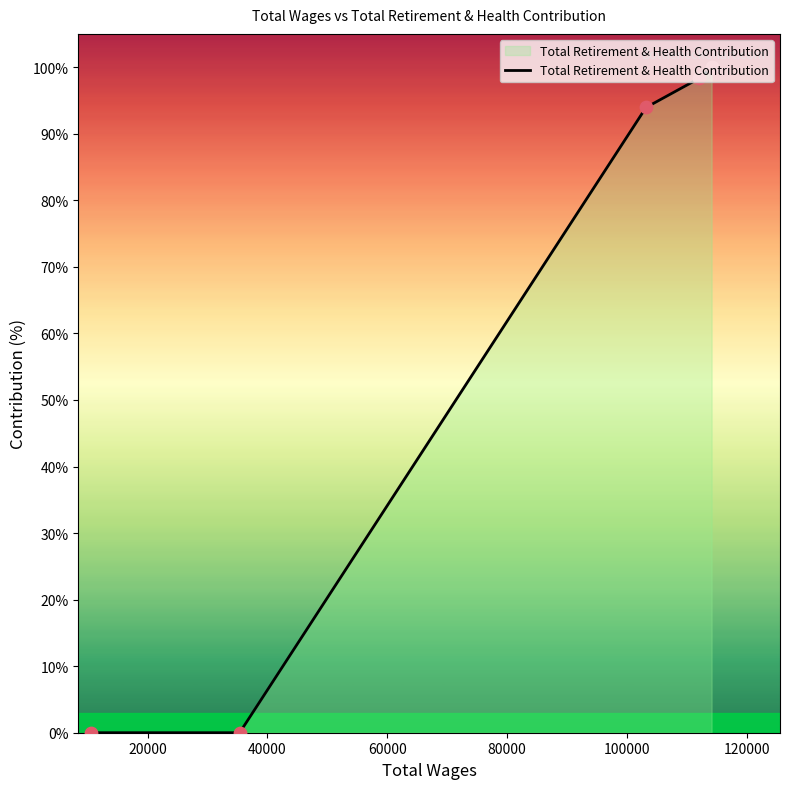

What is the average value?

58.4